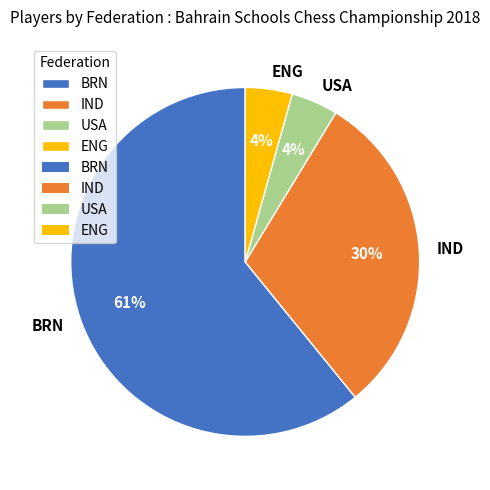

Do BRN and USA together represent more than half of the pie?

Yes